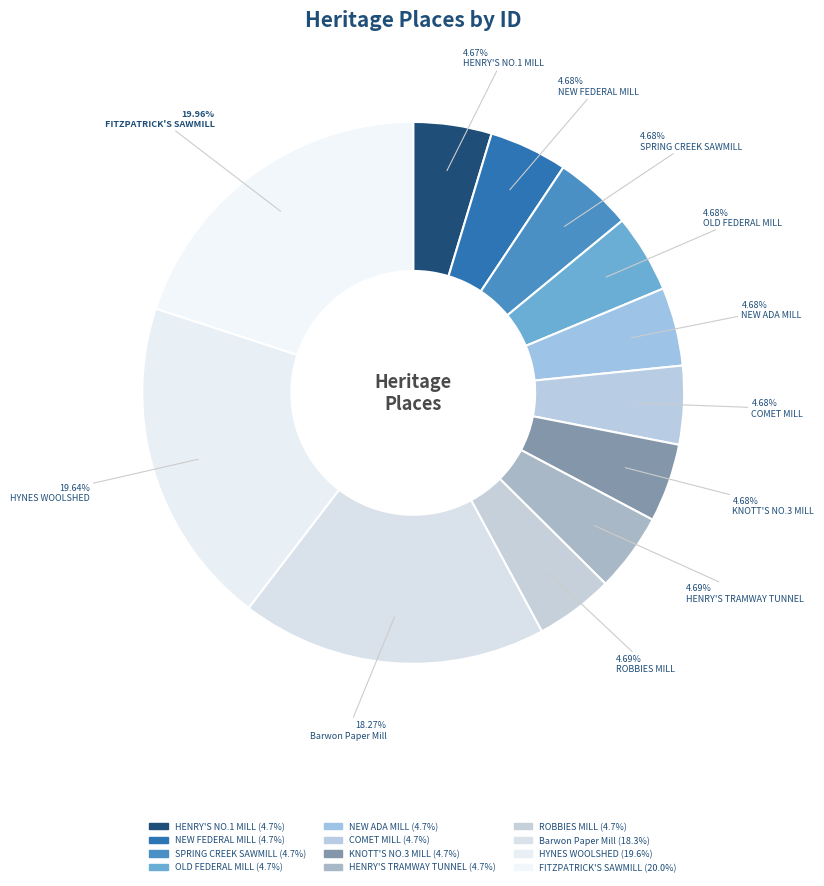

Does any single category account for the majority?

No